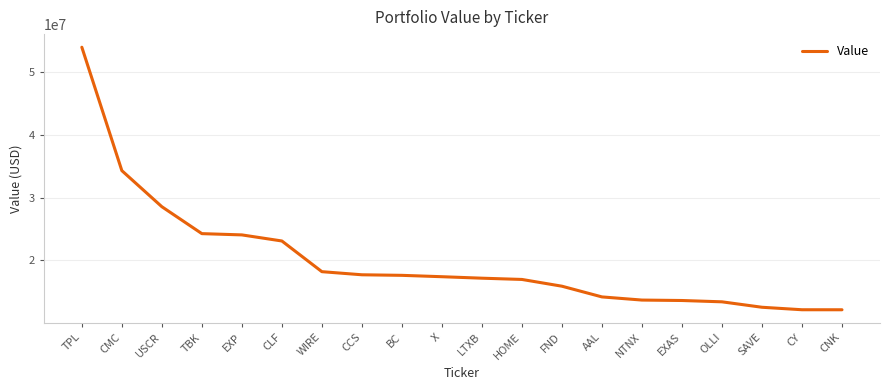

Does the chart have visible grid lines?

Yes